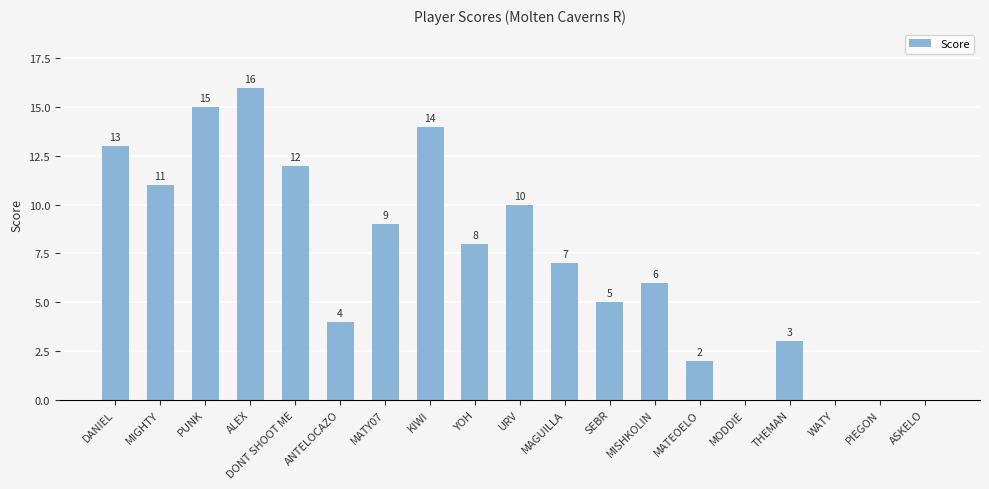

At which label does the data first exceed 7?

DANIEL